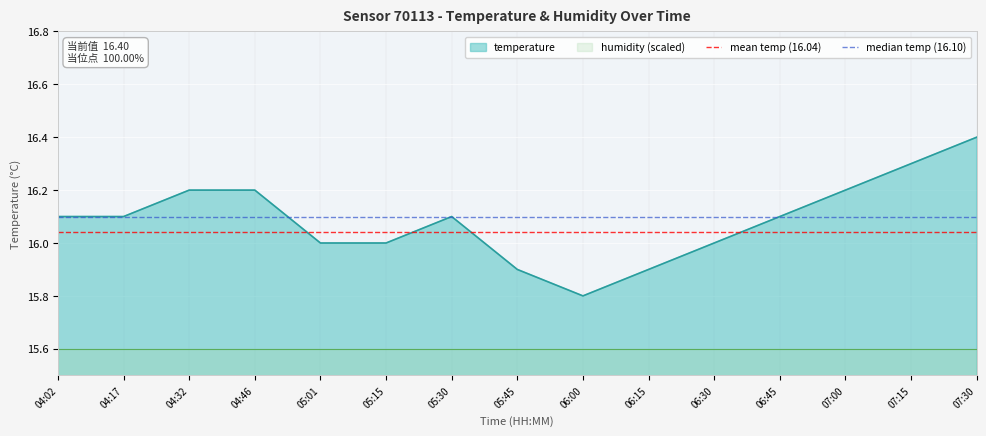

At which label does temperature reach its minimum?

06:00